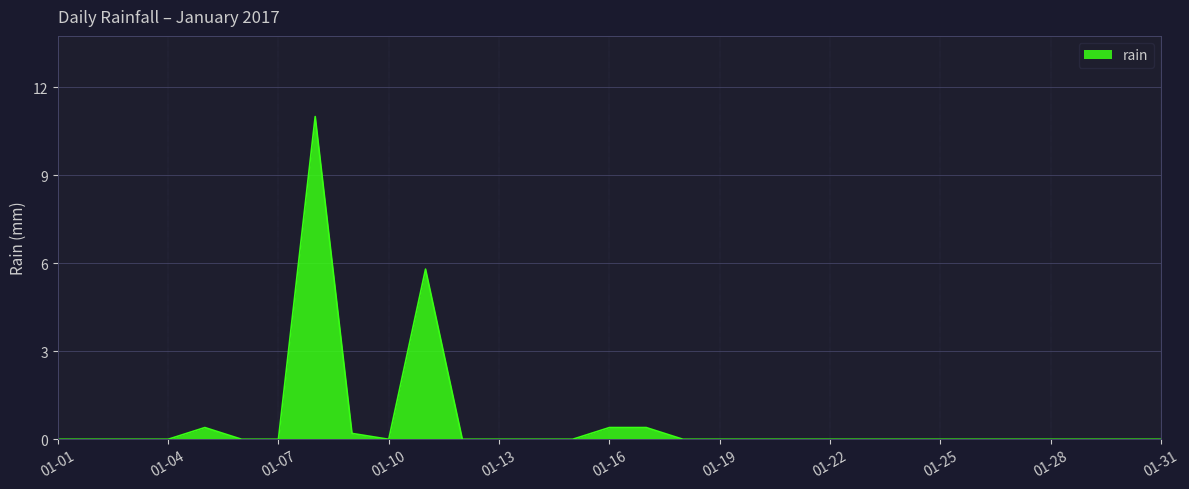

What is the maximum value shown in the chart?

11.0